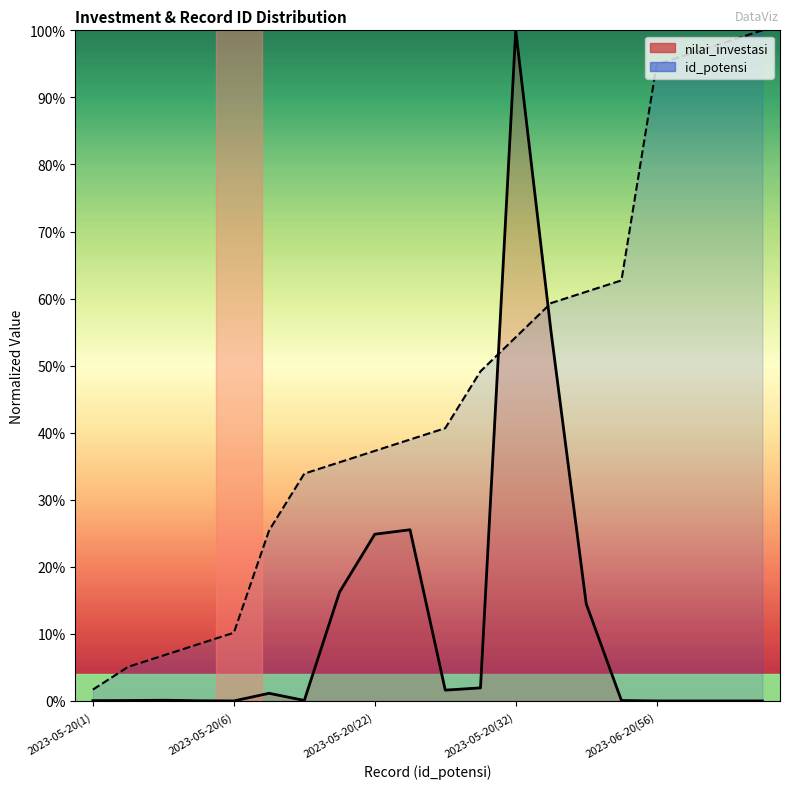

Is this an area chart (filled region under the line)?

No